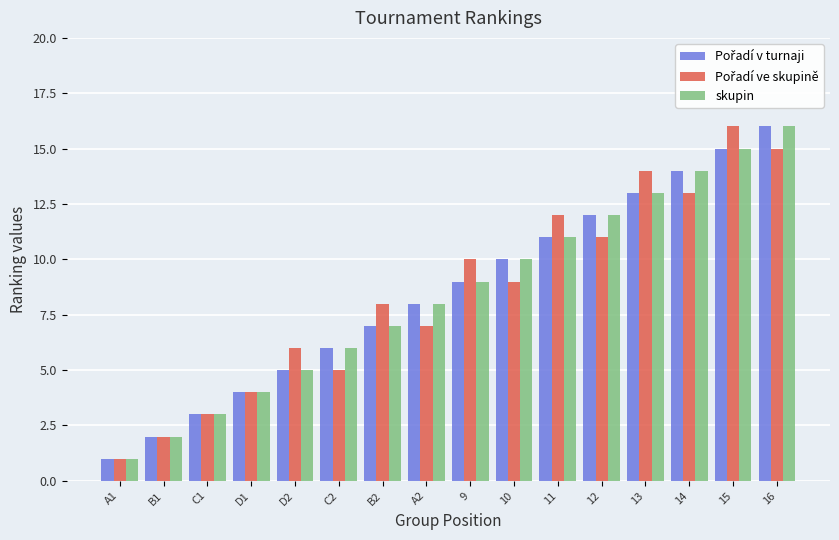

How many values in the skupin series are below 9?

8